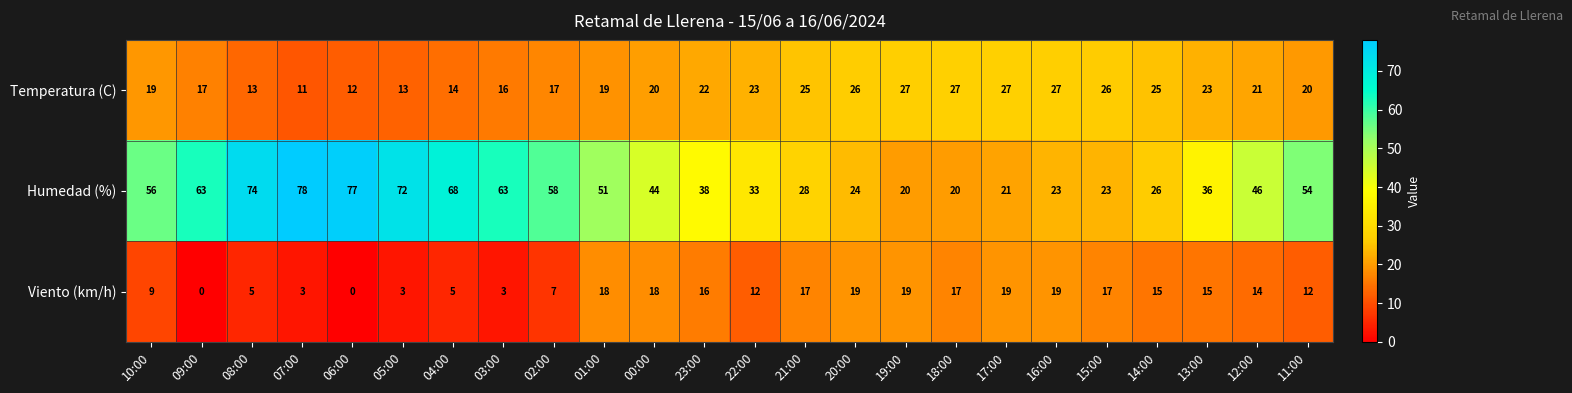

How many data points does each series have?

24